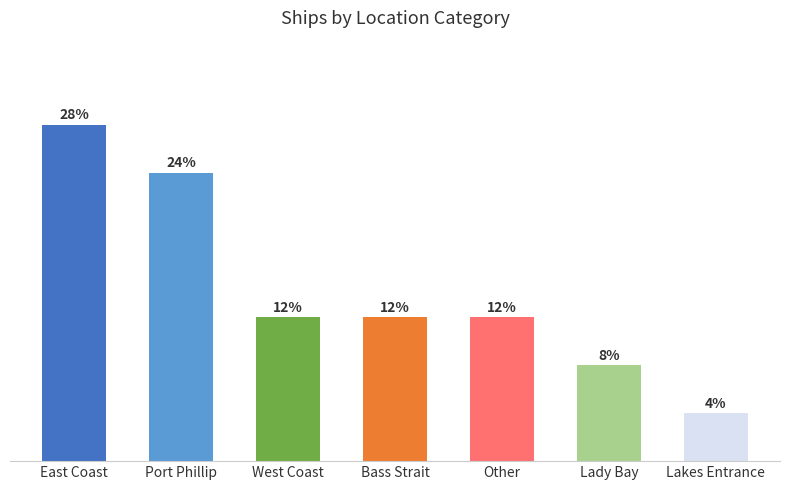

Are the bars horizontal?

No